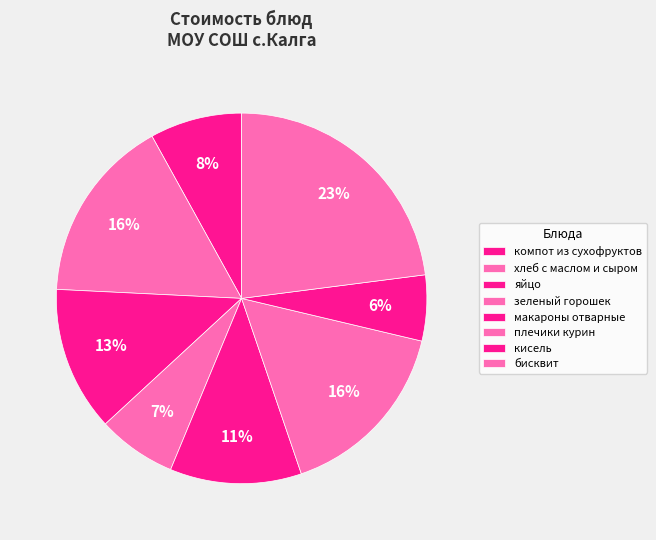

How many slices are in this pie chart?

8